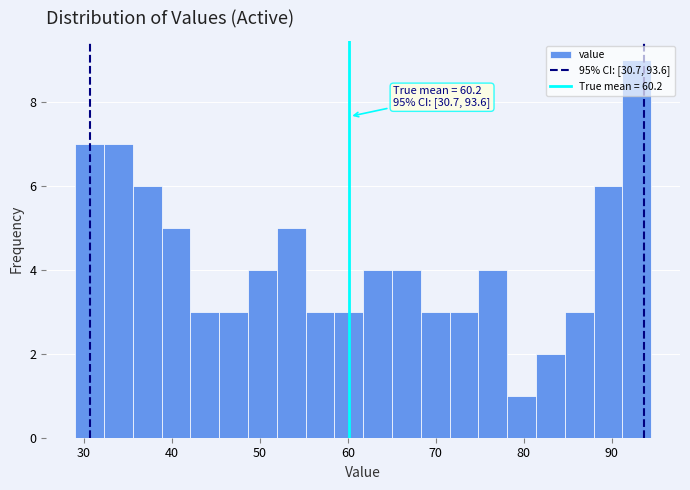

Read against the x-axis, roughly where is the centre of the tallest bar?

93